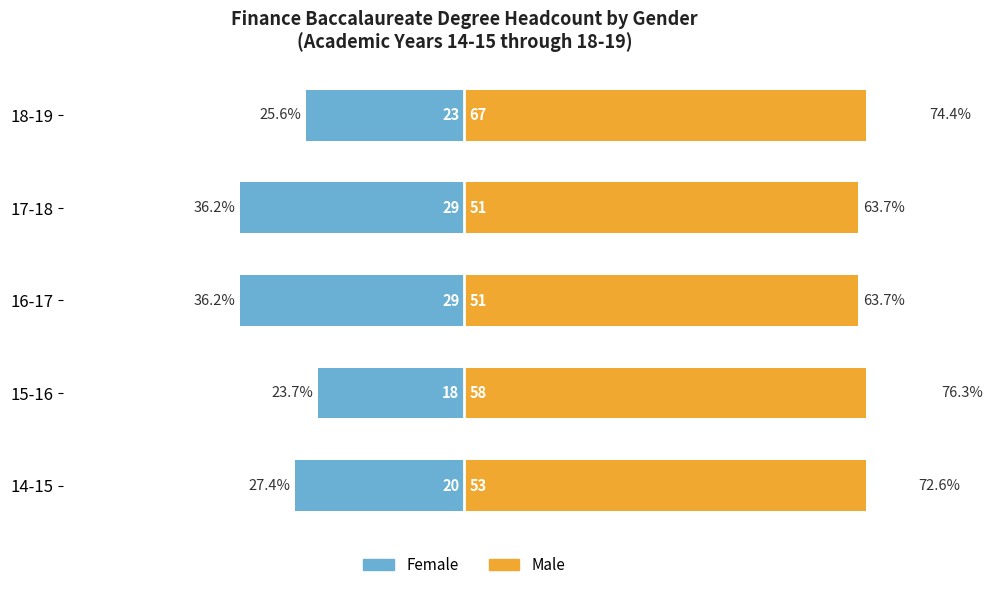

How many data points in Female are above -27?

2